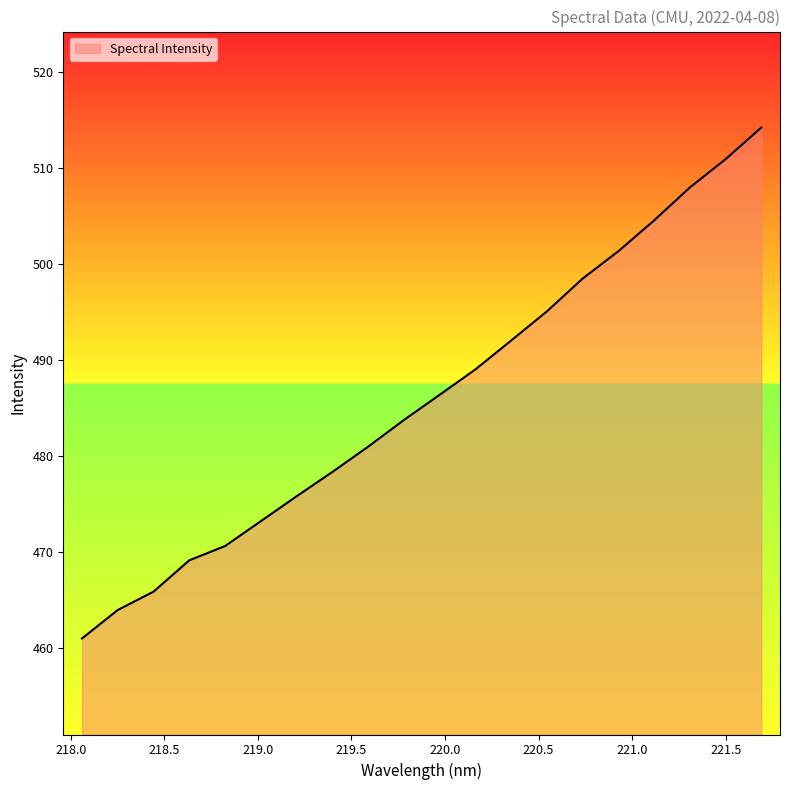

What is the smallest value displayed?

461.0